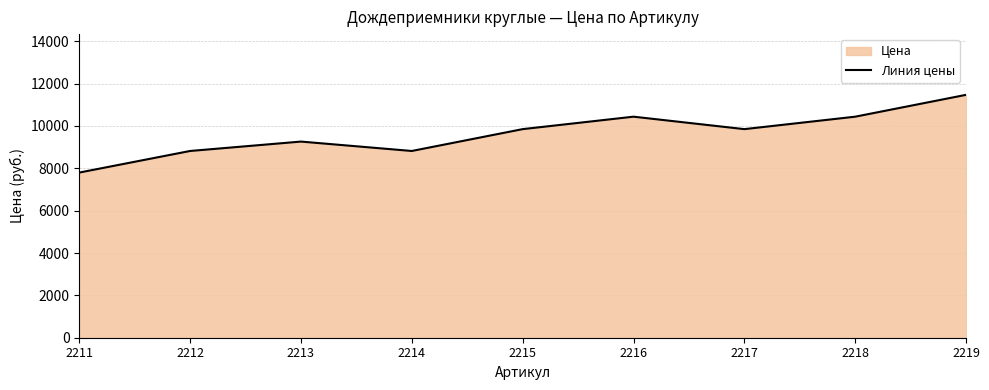

How many points are lower than both their immediate neighbors (excluding endpoints)?

2